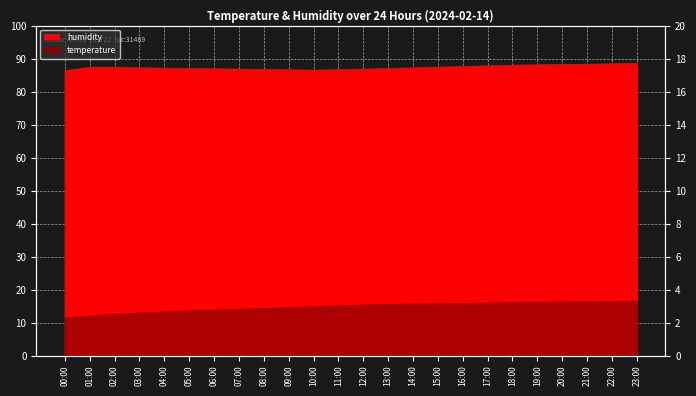

What position from the right is 07:00?

17